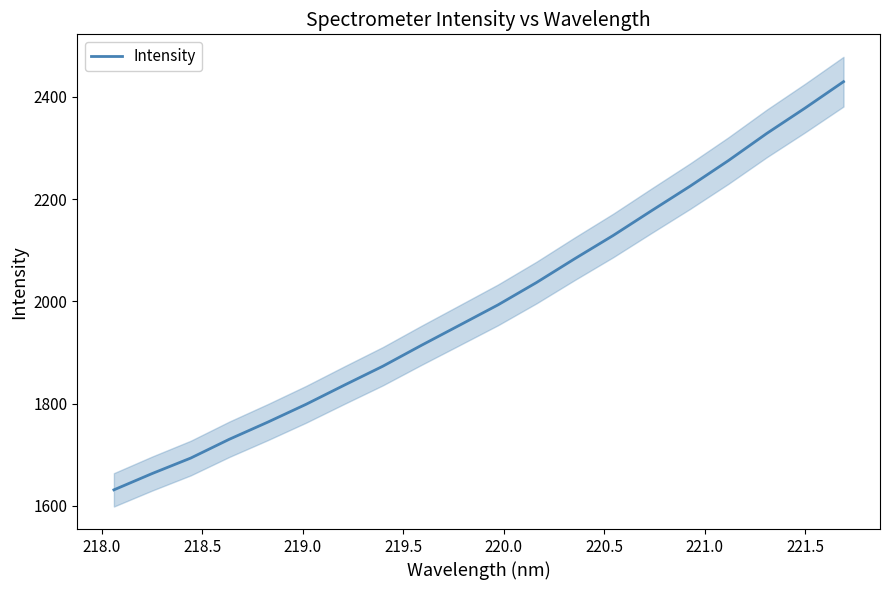

What is the maximum value for Intensity?

2429.4